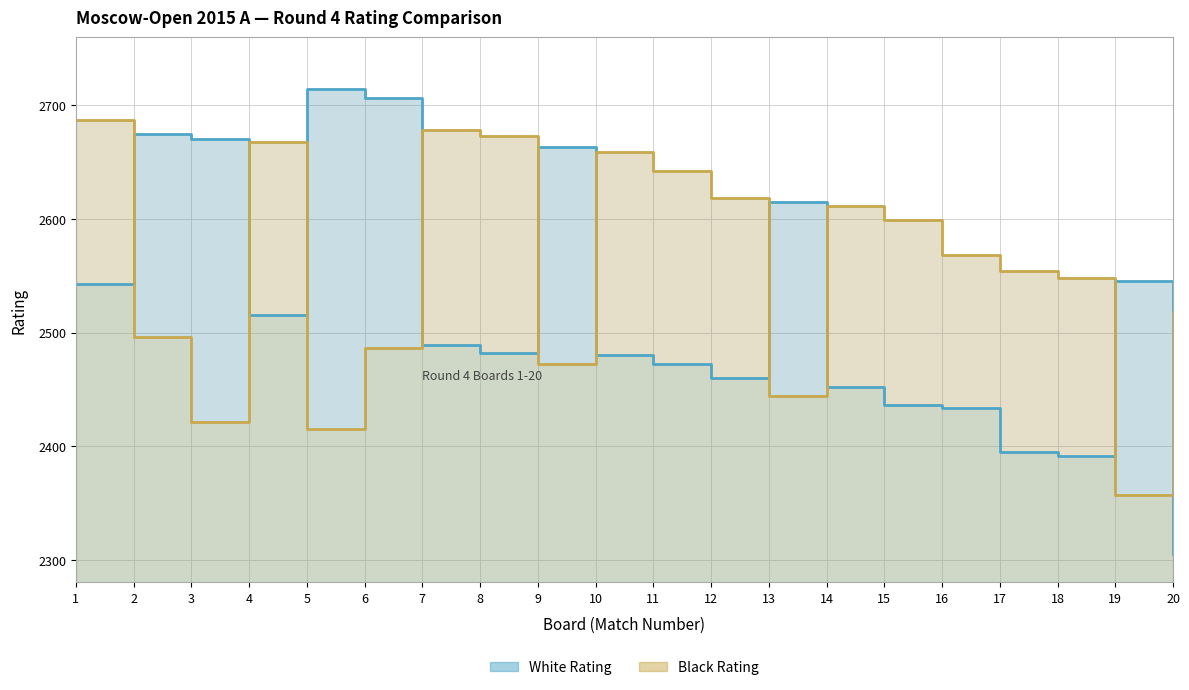

What is the difference between the highest and lowest values at 15?

163